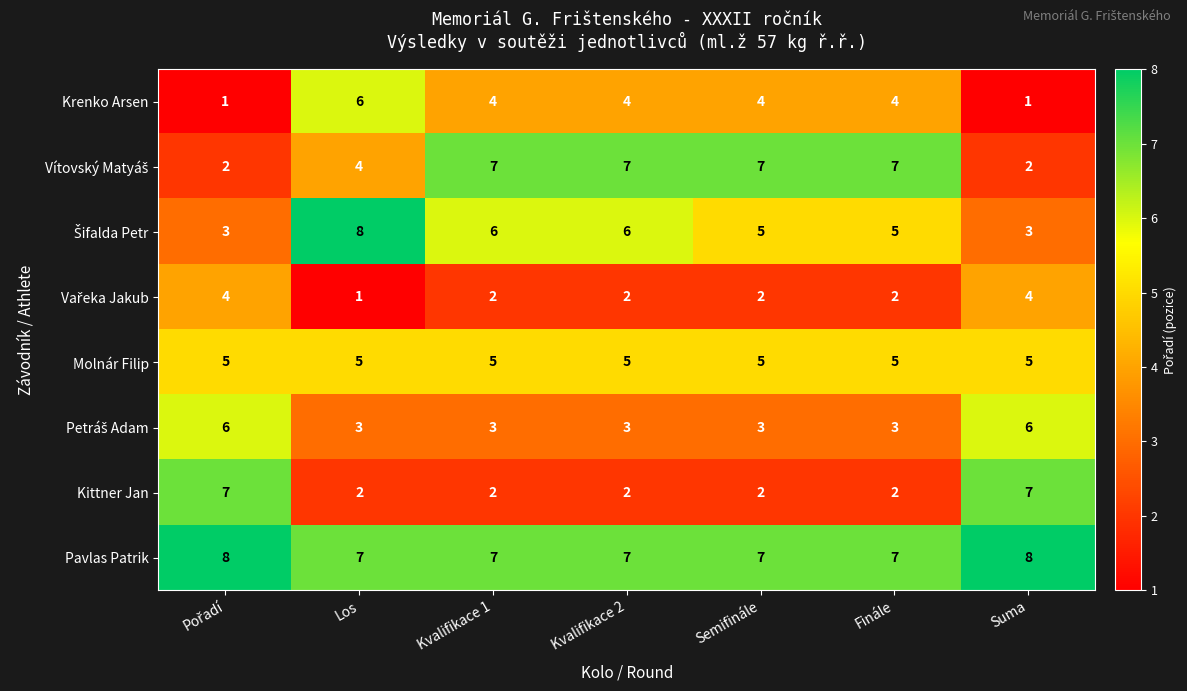

What is the spread (max minus min) of values at Semifinále?

5